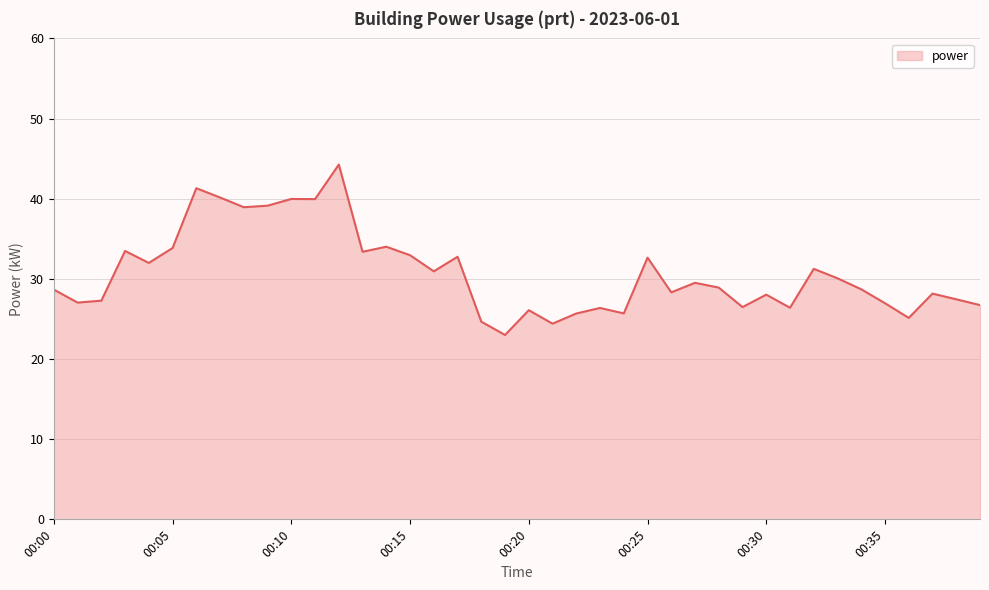

What is the maximum value shown in the chart?

44.3